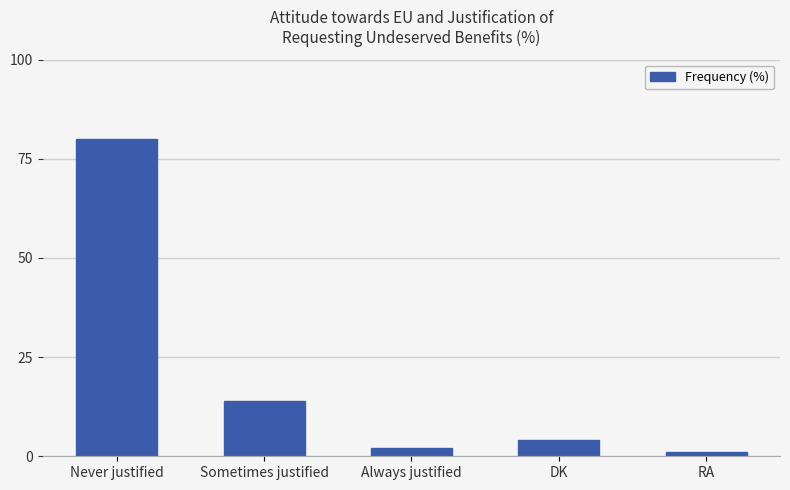

Are the bars grouped side by side (vs. stacked)?

No